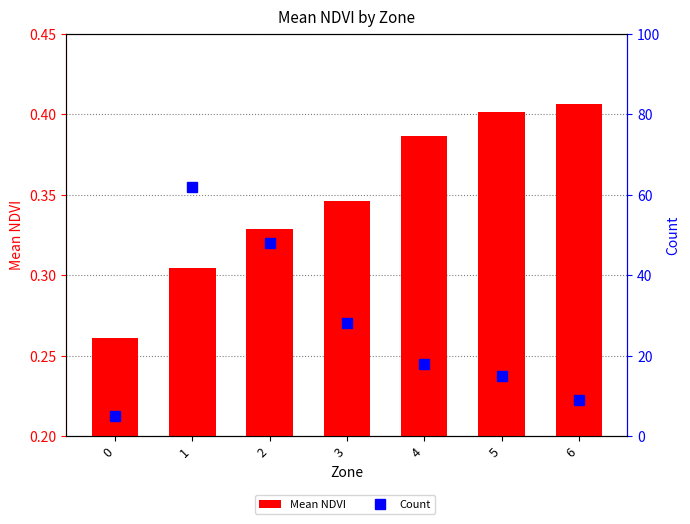

How many data points in Count are above 18?

3